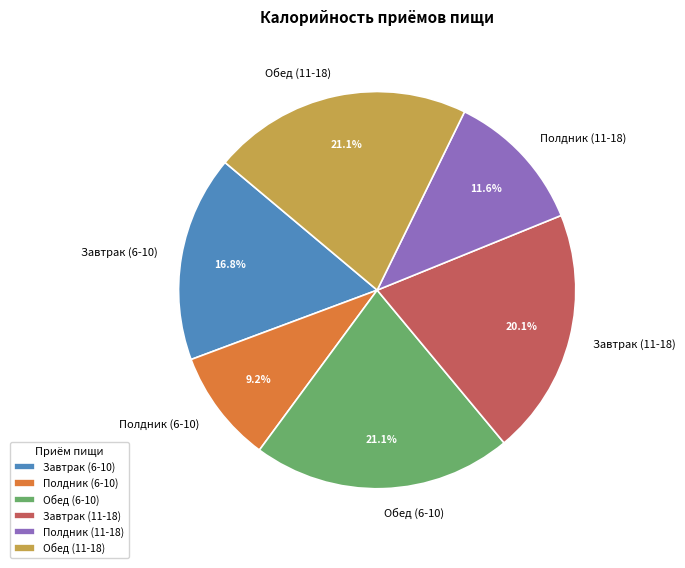

What percentage is the Полдник (6-10) slice, to the nearest percent?

9%